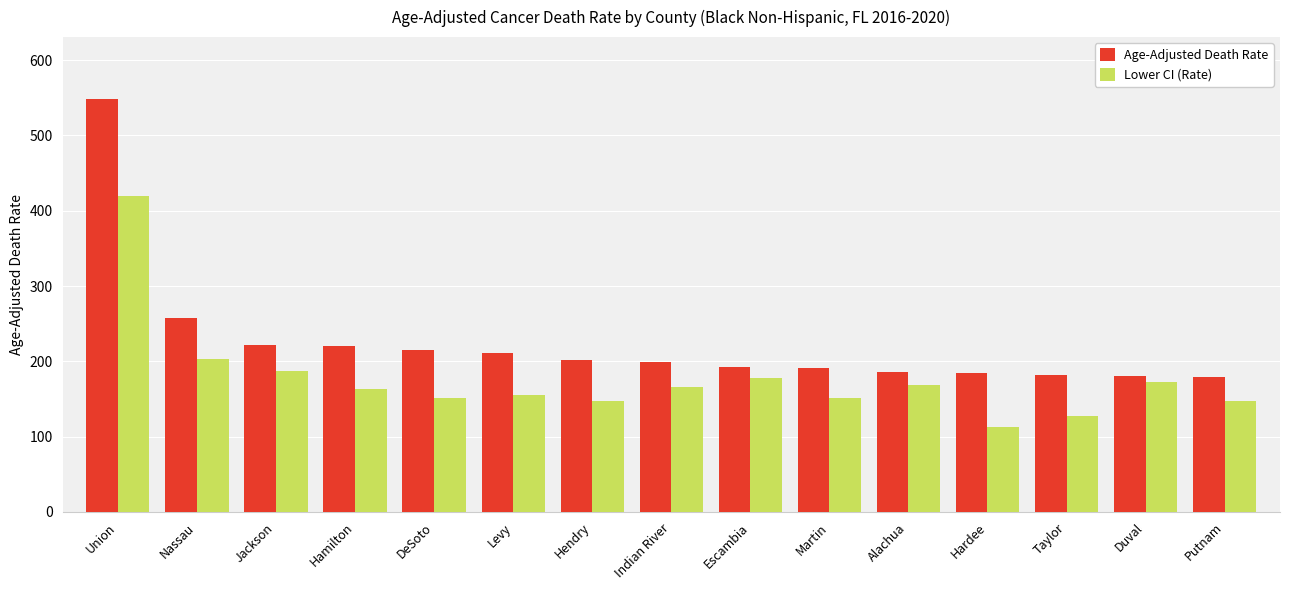

At Levy, list the series in order from largest to smallest.

Age-Adjusted Death Rate, Lower CI (Rate)